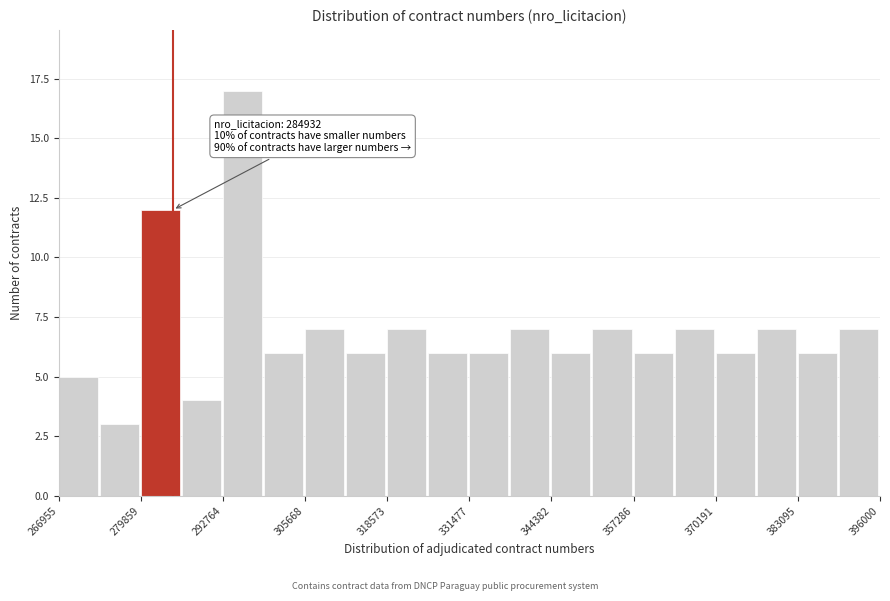

Read against the x-axis, roughly where is the centre of the tallest bar?

296000